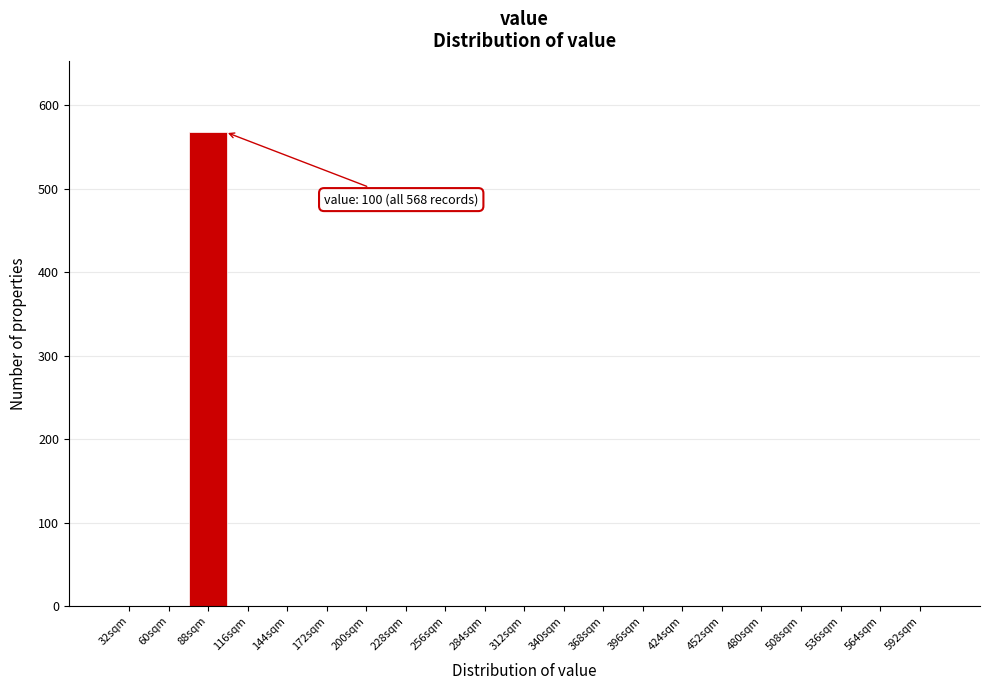

Reading left to right, what are all the values shown in this chart?

32sqm=0	60sqm=0	88sqm=568	116sqm=0	144sqm=0	172sqm=0	200sqm=0	228sqm=0	256sqm=0	284sqm=0	312sqm=0	340sqm=0	368sqm=0	396sqm=0	424sqm=0	452sqm=0	480sqm=0	508sqm=0	536sqm=0	564sqm=0	592sqm=0